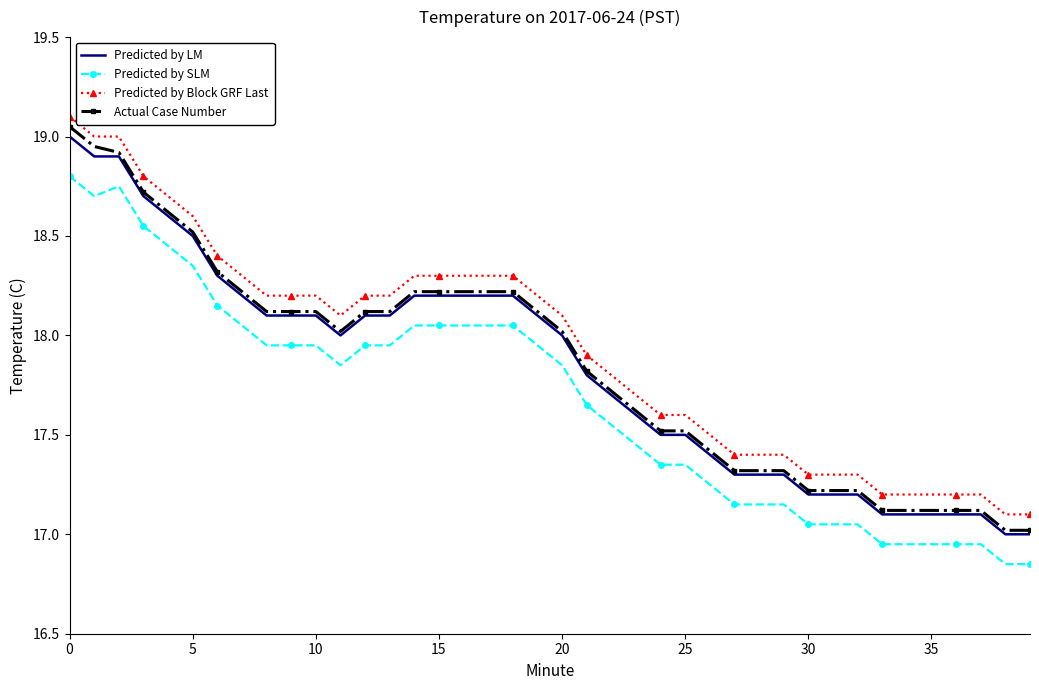

True or false: Predicted by SLM and Predicted by LM cross at least once.

False